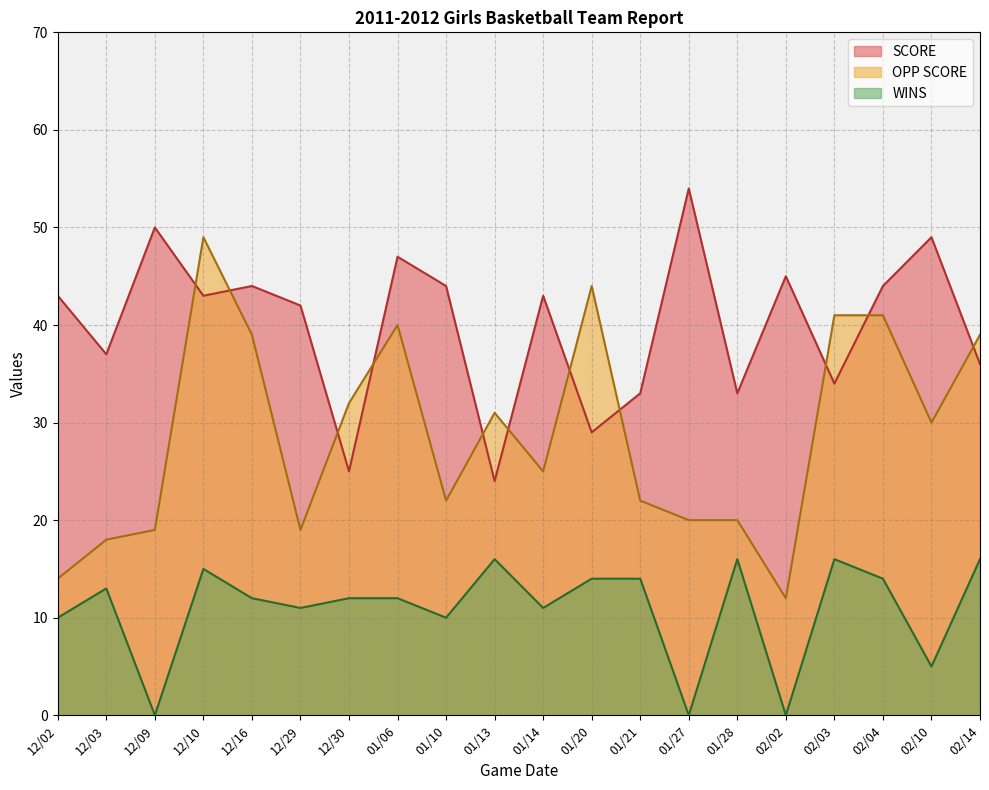

At 12/10, list the series in order from largest to smallest.

OPP SCORE, SCORE, WINS